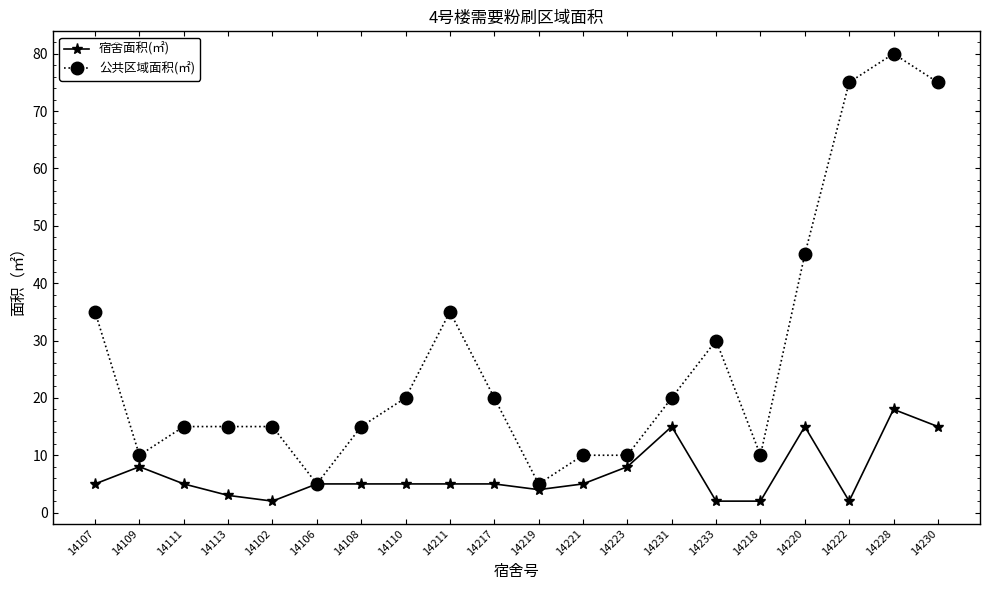

At which label does 公共区域面积(㎡) first exceed 20?

14107